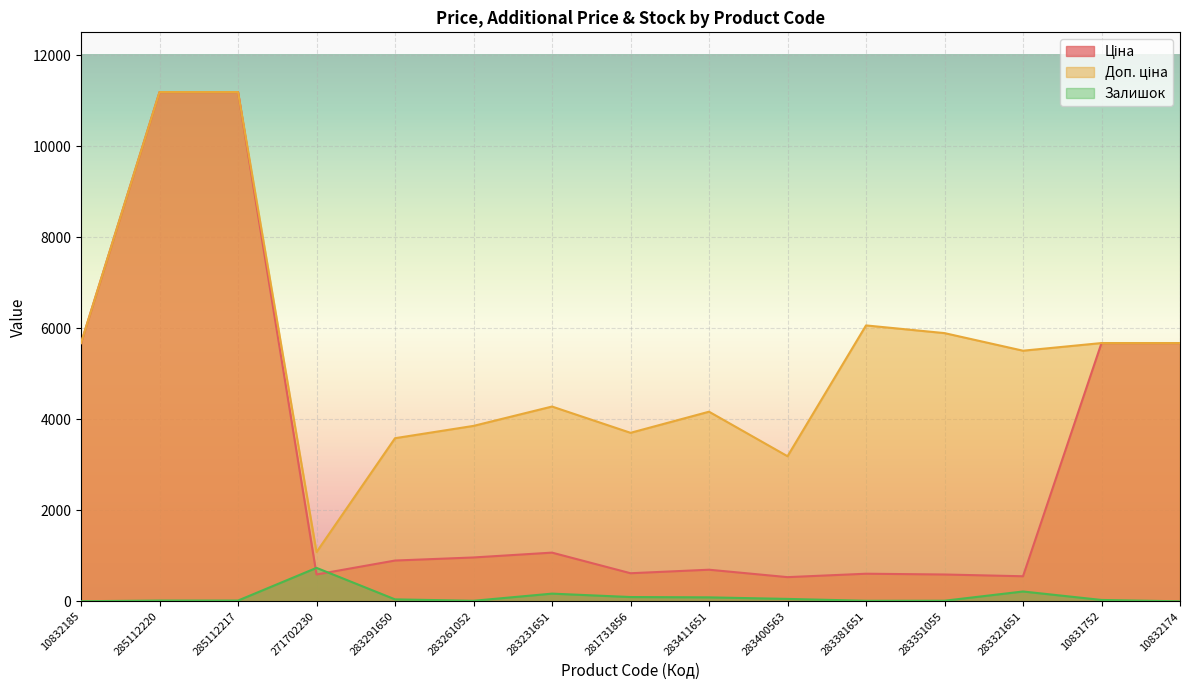

Reading right to left, what are all the values shown in this chart?

Ціна: 5673.8	5673.8	550.6	589.2	606.1	531.3	694.3	617.0	1069.8	963.5	895.9	589.9	11188.2	11188.2	5673.8
Доп. ціна: 5673.8	5673.8	5505.8	5892.2	6061.2	3187.6	4165.6	3701.9	4279.1	3854.0	3583.6	1081.7	11188.2	11188.2	5673.8
Залишок: 0.0	30.0	216.0	13.0	12.0	53.0	87.0	94.0	169.0	12.0	43.0	735.0	17.0	17.0	2.0